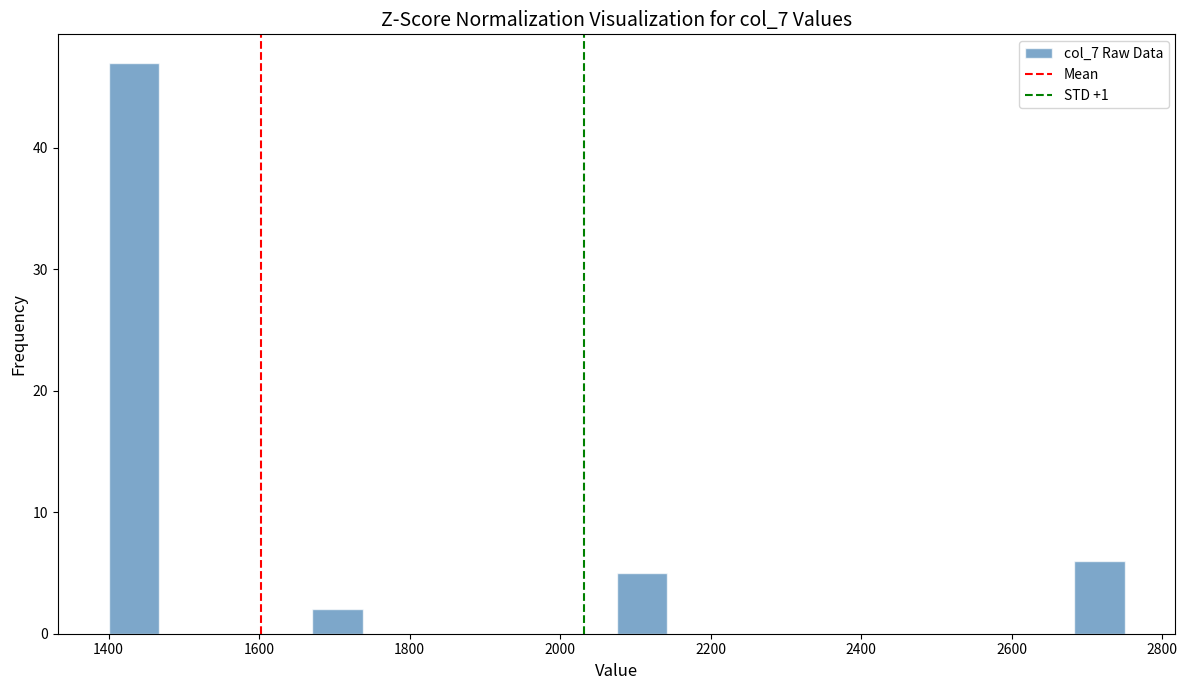

Around what value on the x-axis is the tallest bar? Give the approximate position of its centre, as read against the axis.

1440